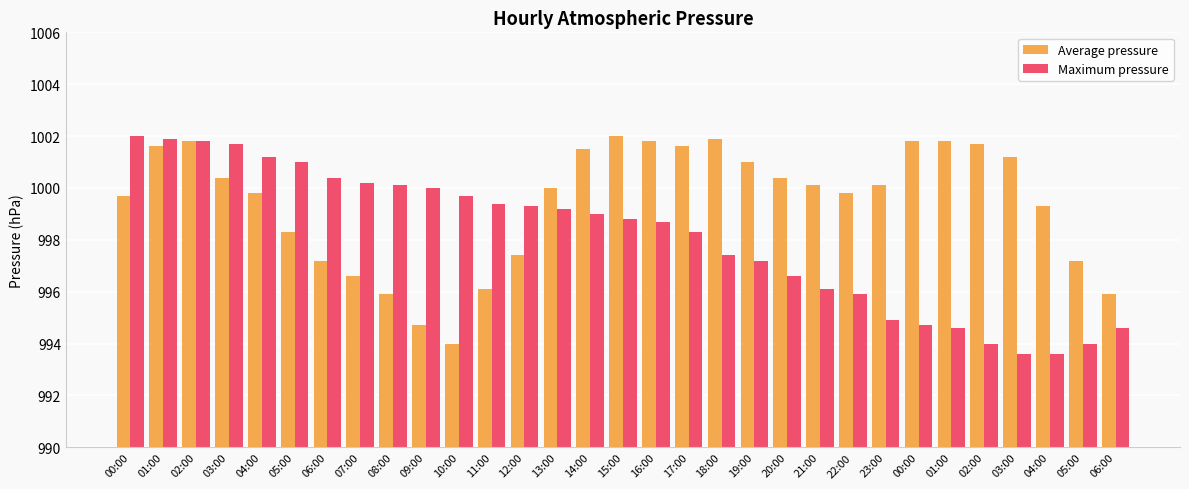

How many bars are there in total?

62